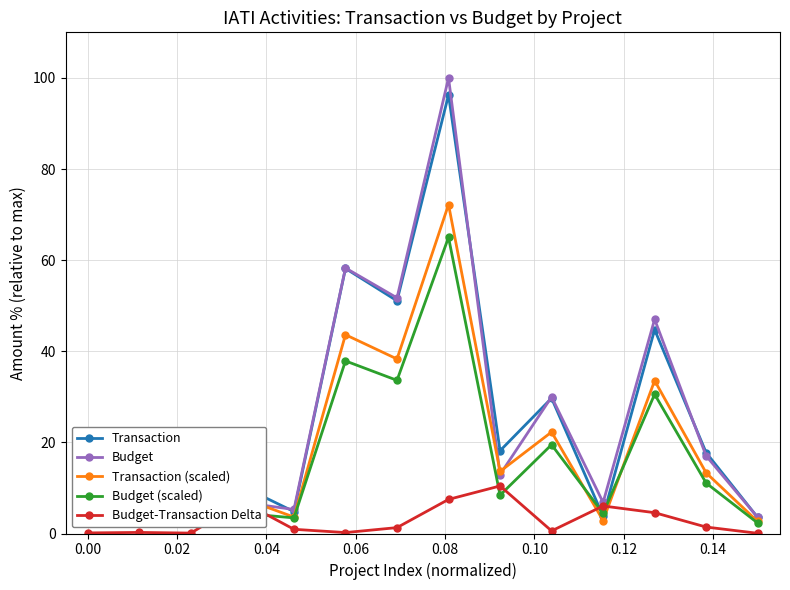

What is the spread (max minus min) of values at 0.04?

3.3